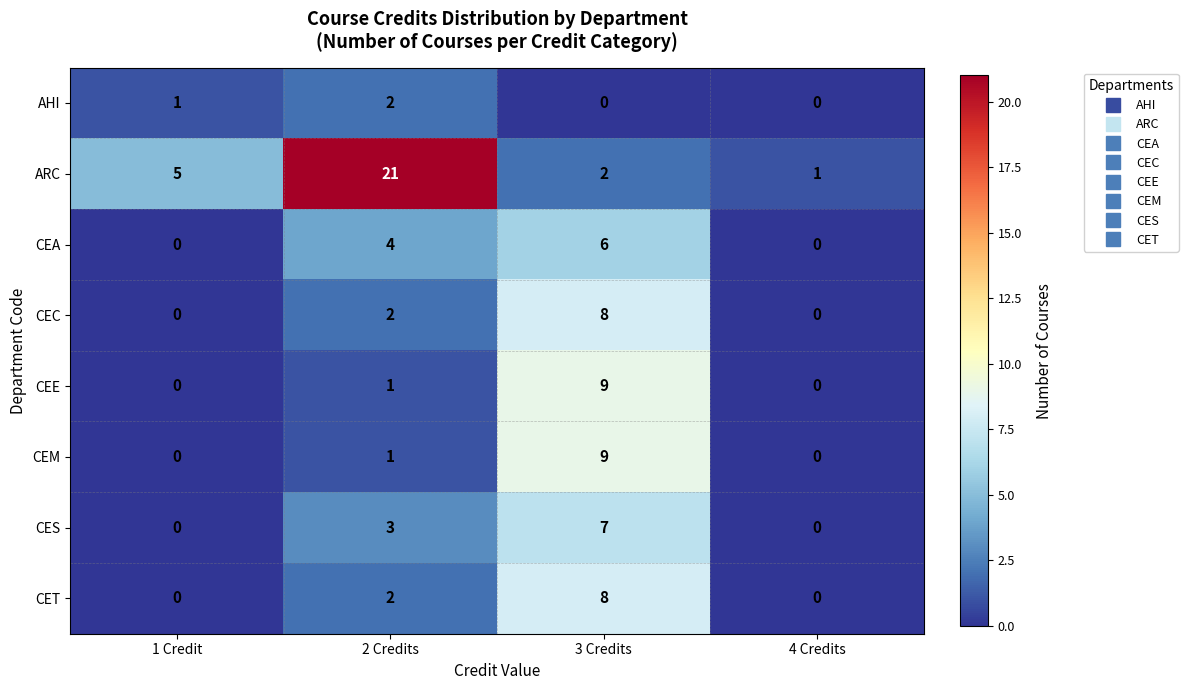

Which series has the largest range (max minus min)?

ARC